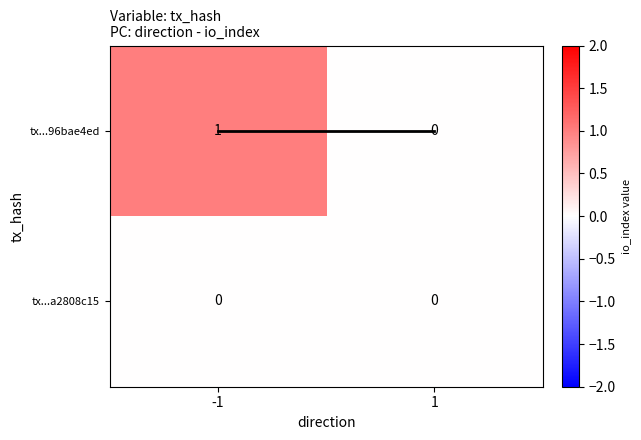

Is the value of tx...96bae4ed at -1 greater than the value of tx...a2808c15 at -1?

Yes